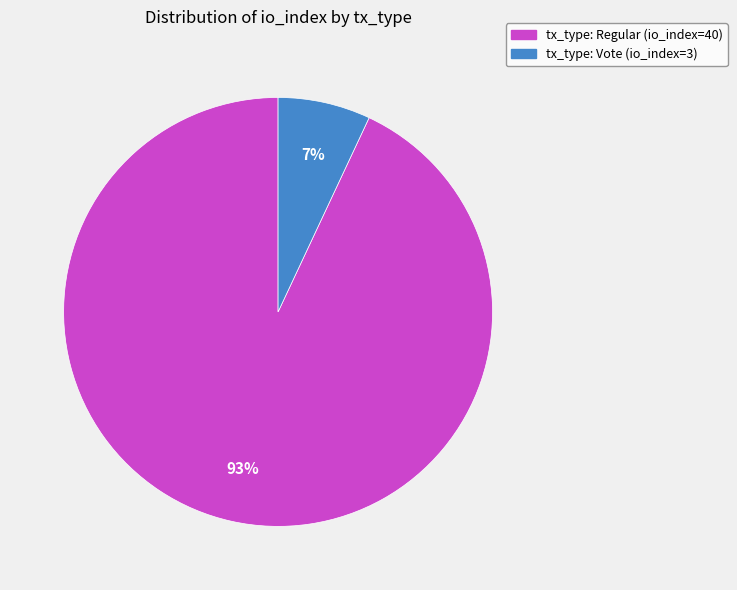

To the nearest percent, what is the combined percentage of tx_type: Vote (io_index=3) and tx_type: Regular (io_index=40)?

100%